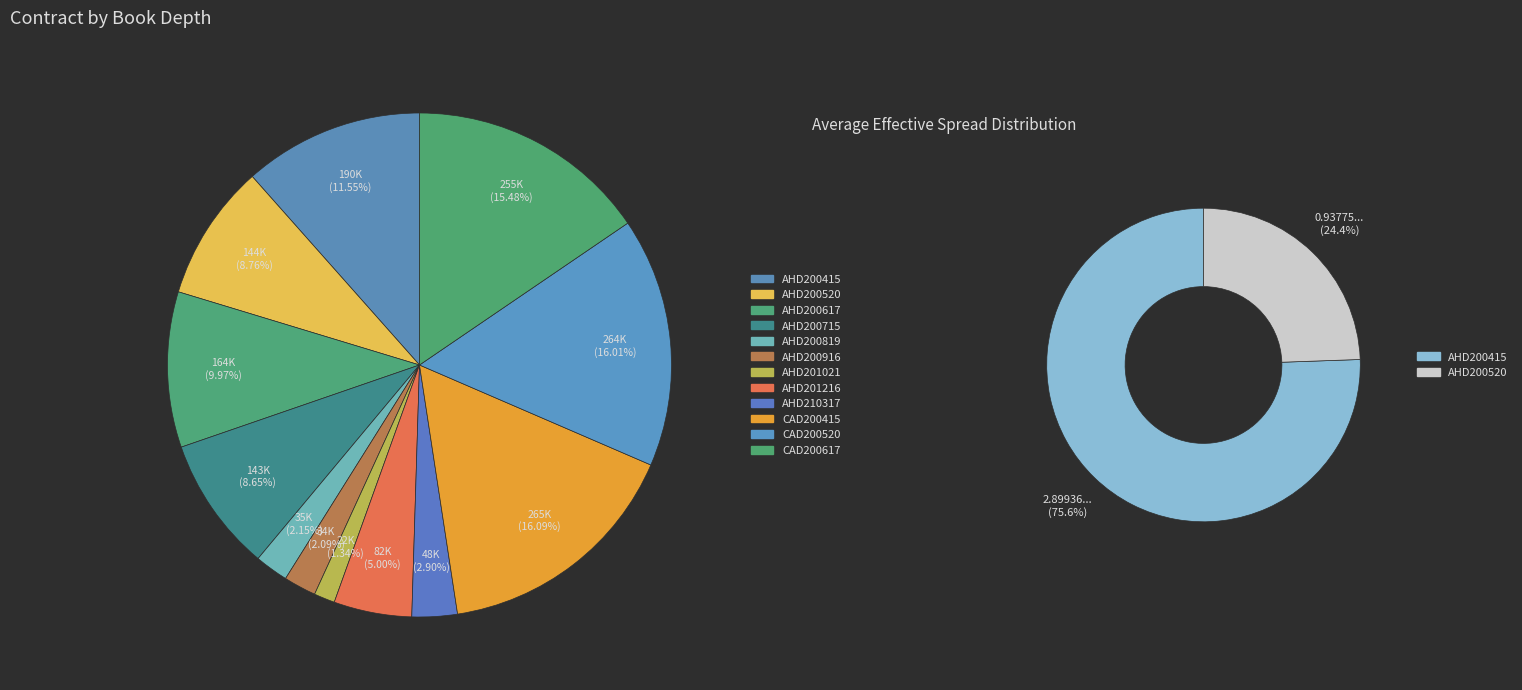

What is the largest slice in the pie chart?

CAD200415